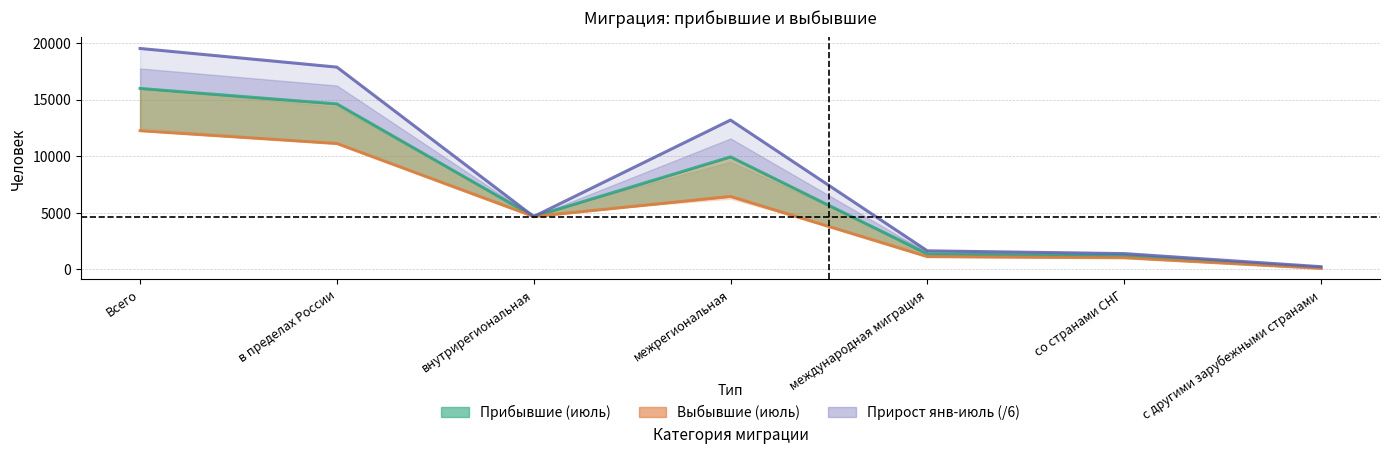

Reading left to right, extract all data points from this chart.

Число прибывших (июль): 15985.0	14616.0	4674.0	9942.0	1369.0	1204.0	165.0
Число выбывших (июль): 12254.0	11121.0	4674.0	6447.0	1133.0	1033.0	100.0
Прирост (янв-июль, масштаб /6): 19514.8	17867.8	4674.0	13193.8	1647.0	1400.8	246.2